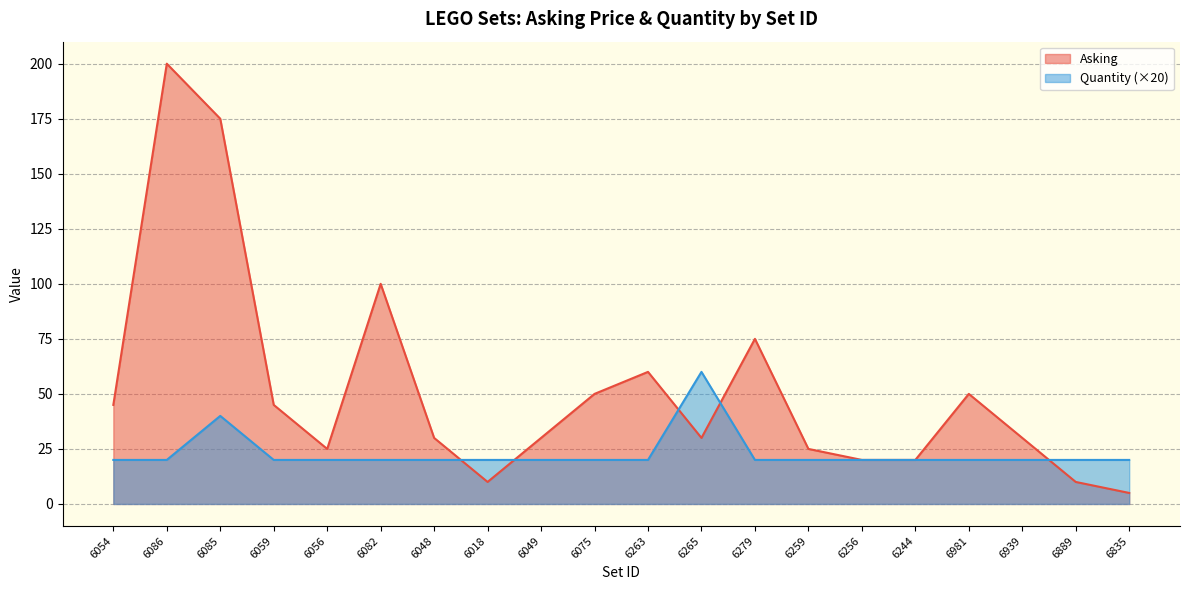

What is the value of the Quantity point at the 19th from the left?

20